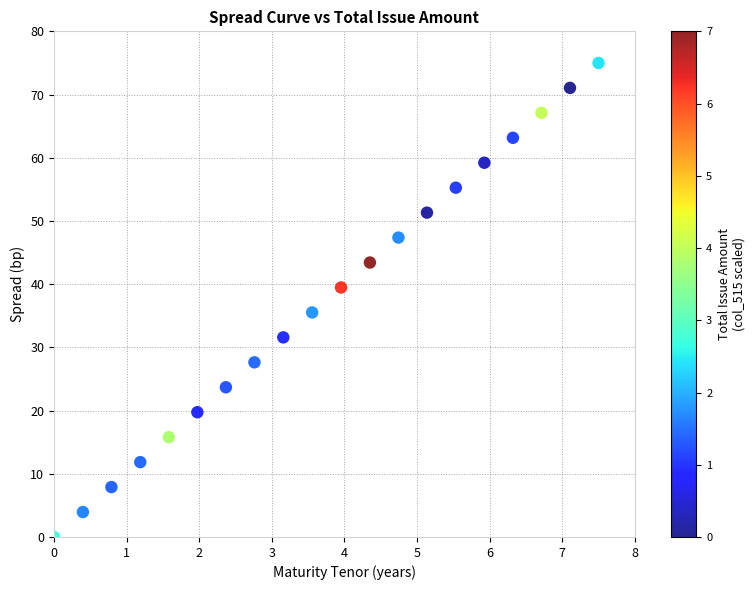

What Y value in the scatter plot is closest to 37?

35.5